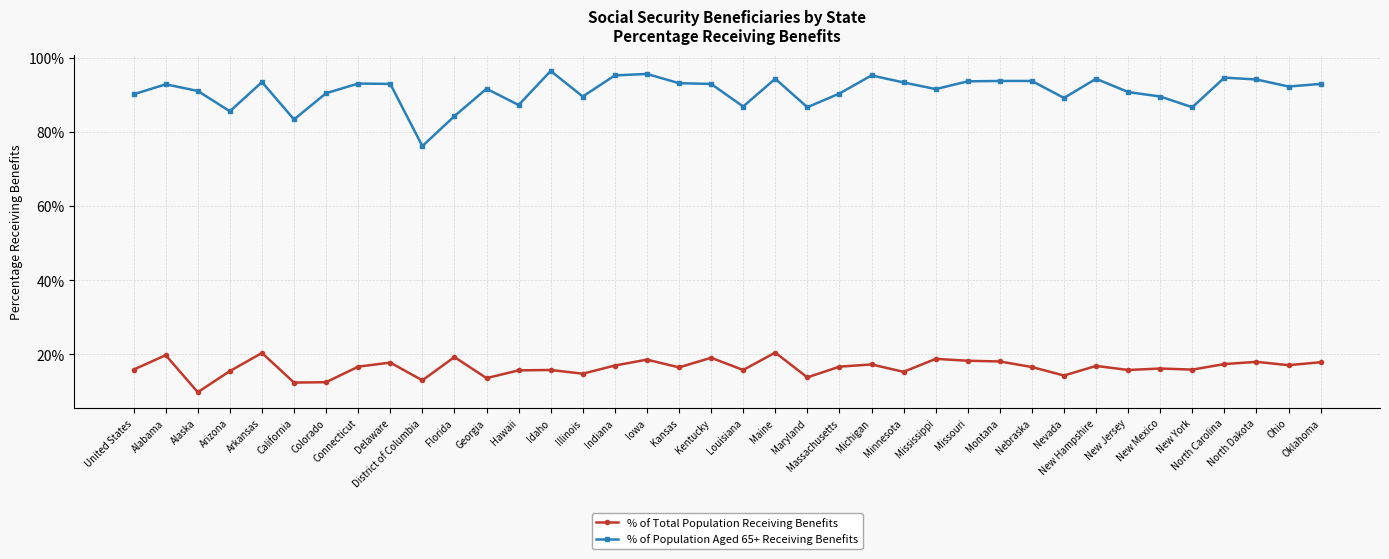

How many series are shown in this chart?

2